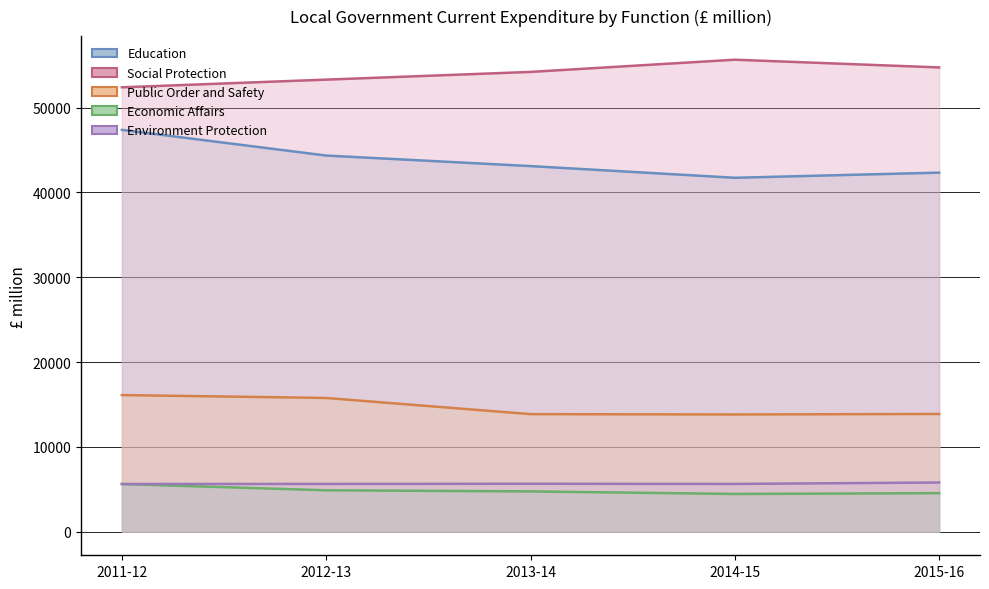

What is the difference between the Education values at 2014-15 and 2012-13?

2621